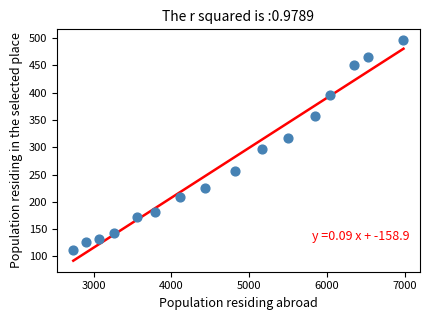

What Y value in the scatter plot is closest to 303?

297